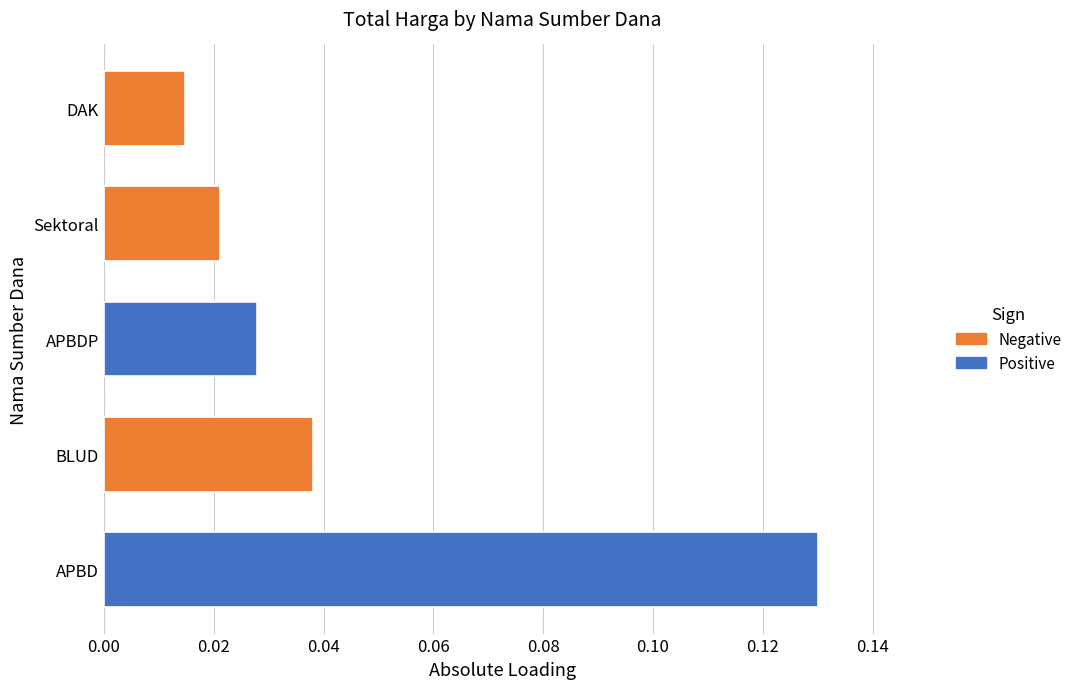

How many bars are there in total?

5